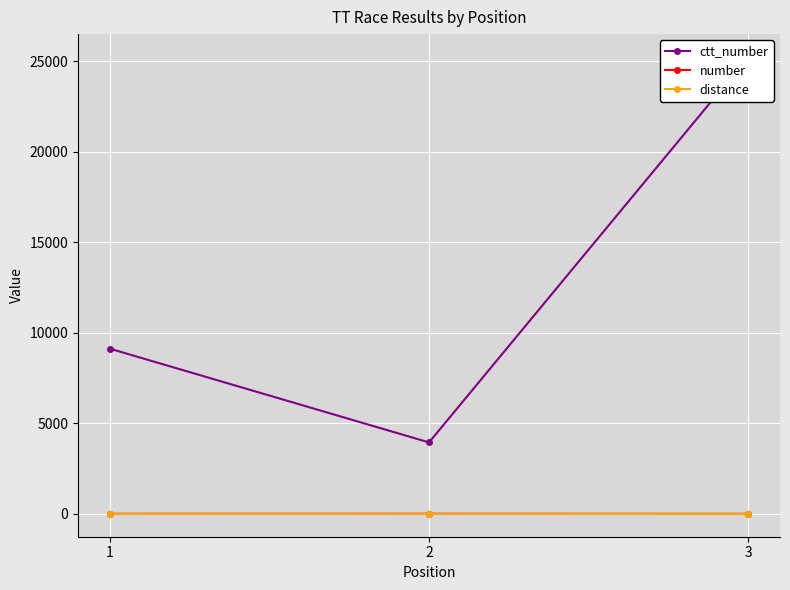

True or false: number has a value of 4 at 1.

True